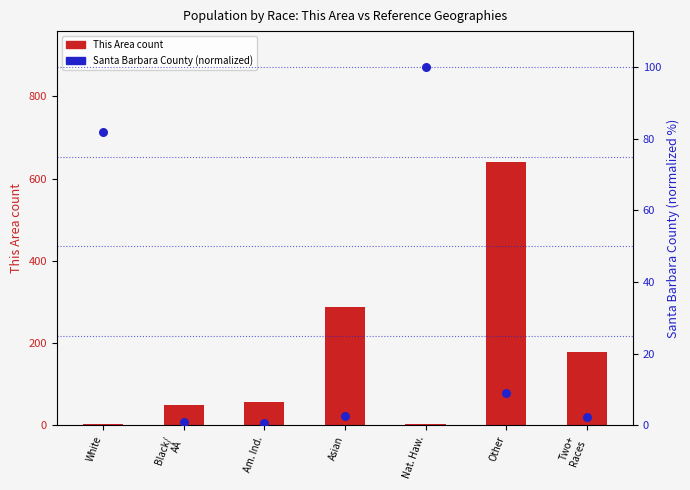

Approximately how many times larger is the value at Am. Ind. compared to Two+
Races?

0.3